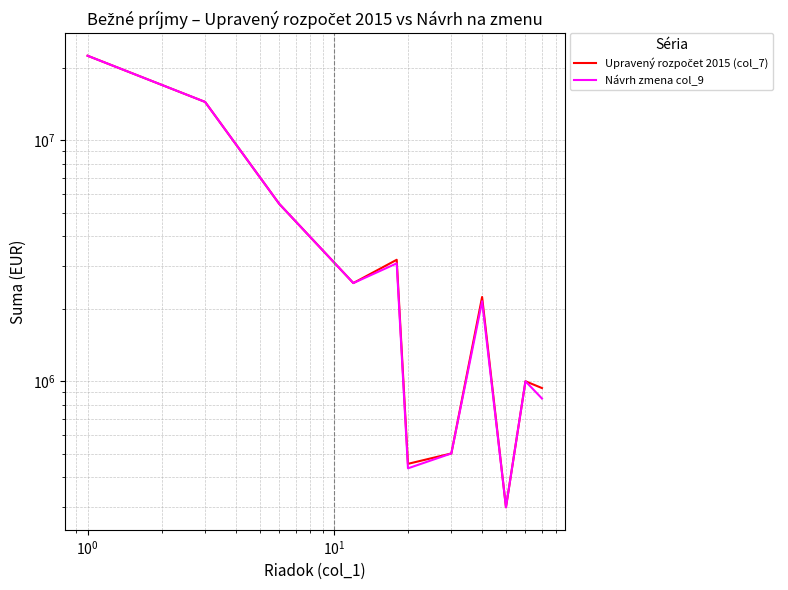

How many data points in Upravený rozpočet 2015 (col_7) are above 2556000?

4